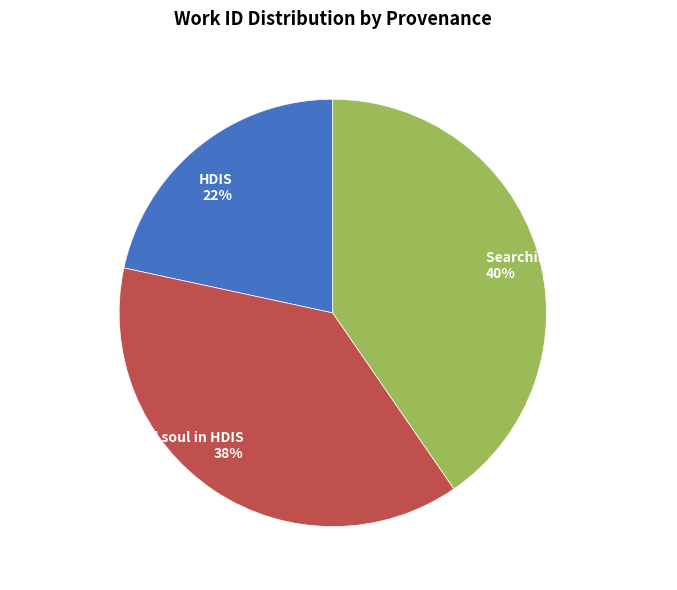

To the nearest percent, what portion does Searching in HDIS (Poetry) represent?

40%